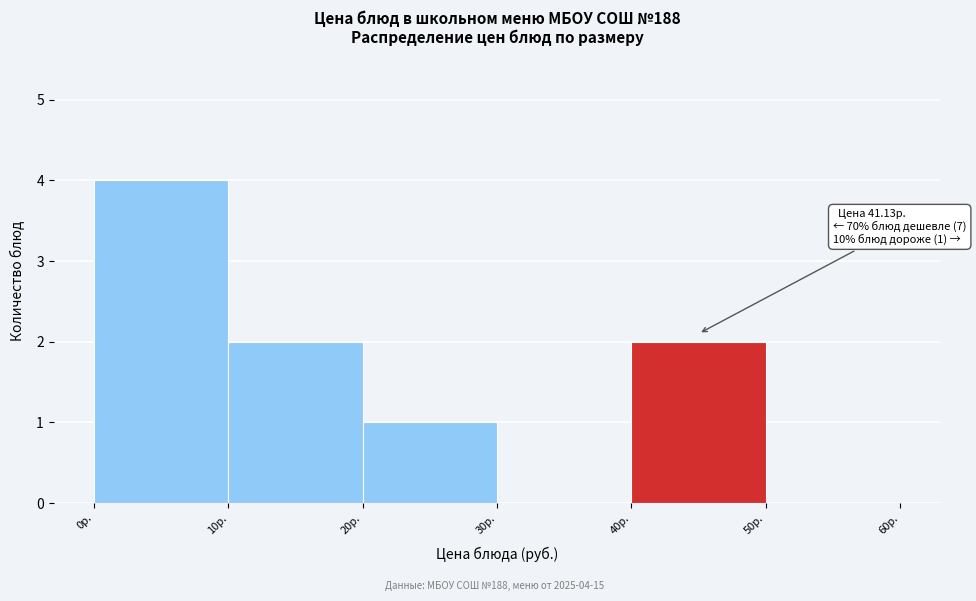

Over which range of the x-axis is the bar tallest?

0 to 10